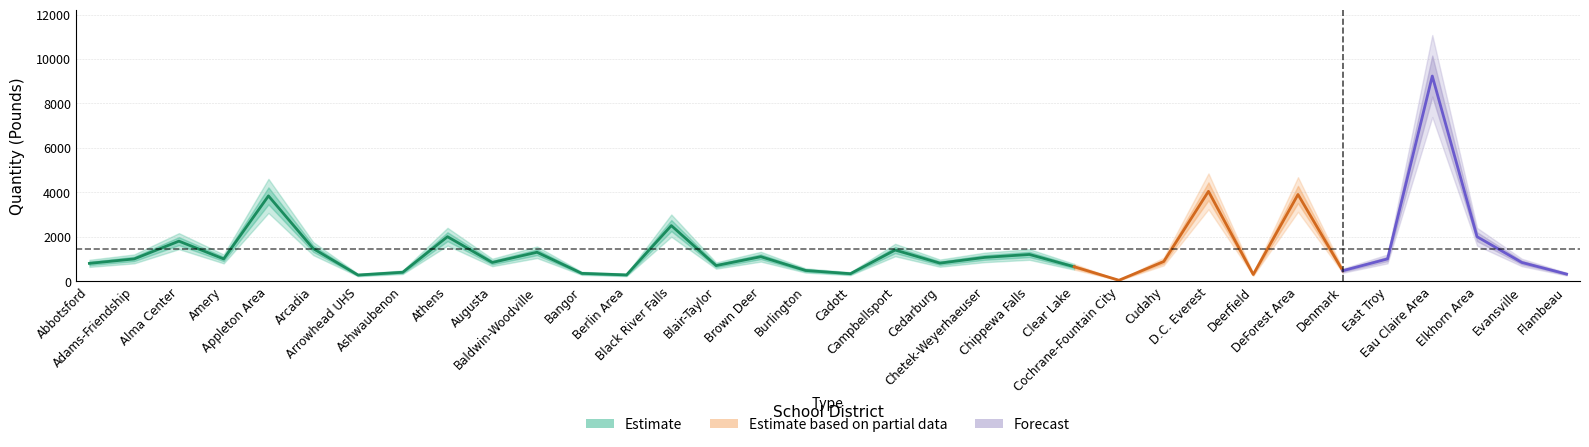

Is the value of Estimate at Deerfield greater than the value of upper_bound at Athens?

No